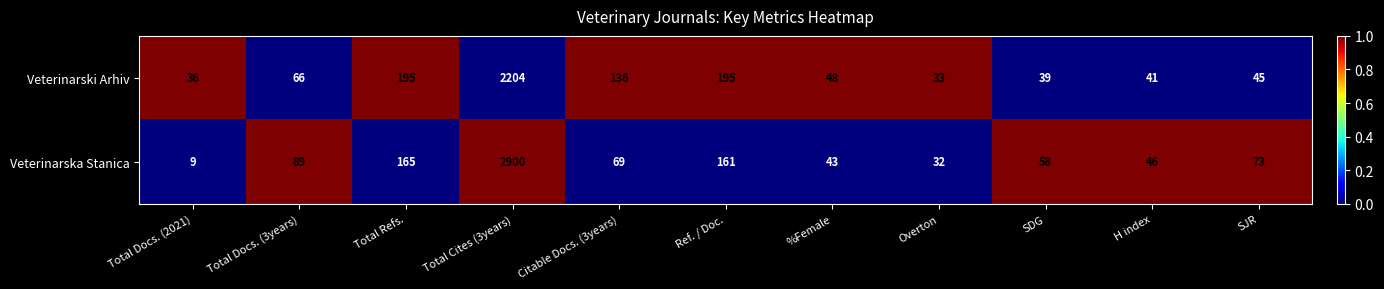

What is the difference between the Veterinarska Stanica values at %Female and Total Docs. (2021)?

34